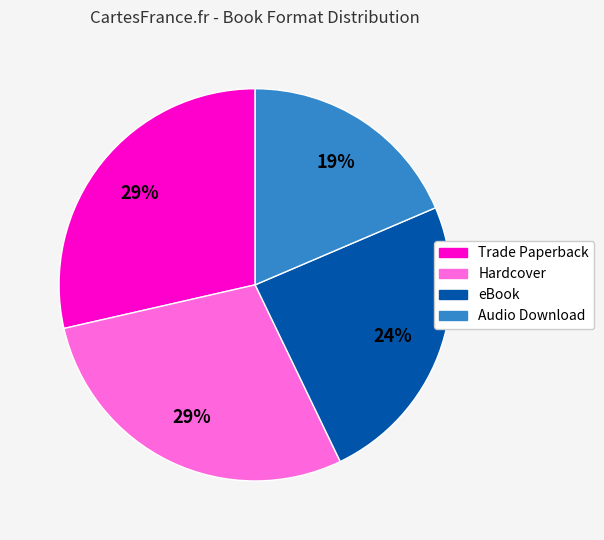

What is the ratio of the value at Hardcover to the value at Audio Download?

1.5